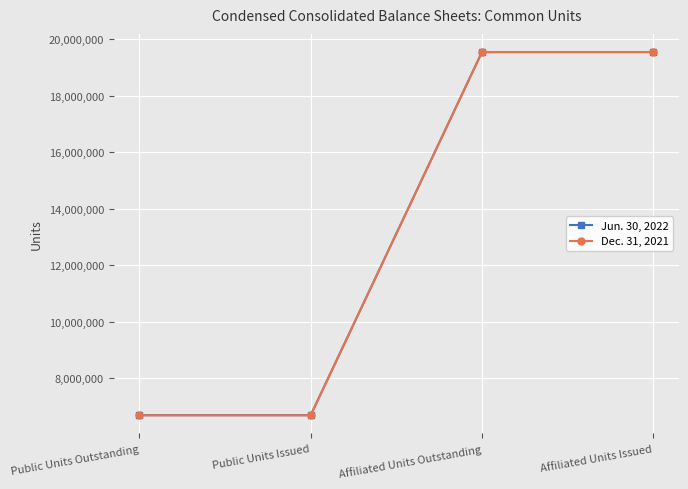

Reading left to right, list all the values displayed in this chart.

Jun. 30, 2022: Public Units Outstanding=6689383	Public Units Issued=6689383	Affiliated Units Outstanding=19548849	Affiliated Units Issued=19548849
Dec. 31, 2021: Public Units Outstanding=6685698	Public Units Issued=6685698	Affiliated Units Outstanding=19548849	Affiliated Units Issued=19548849